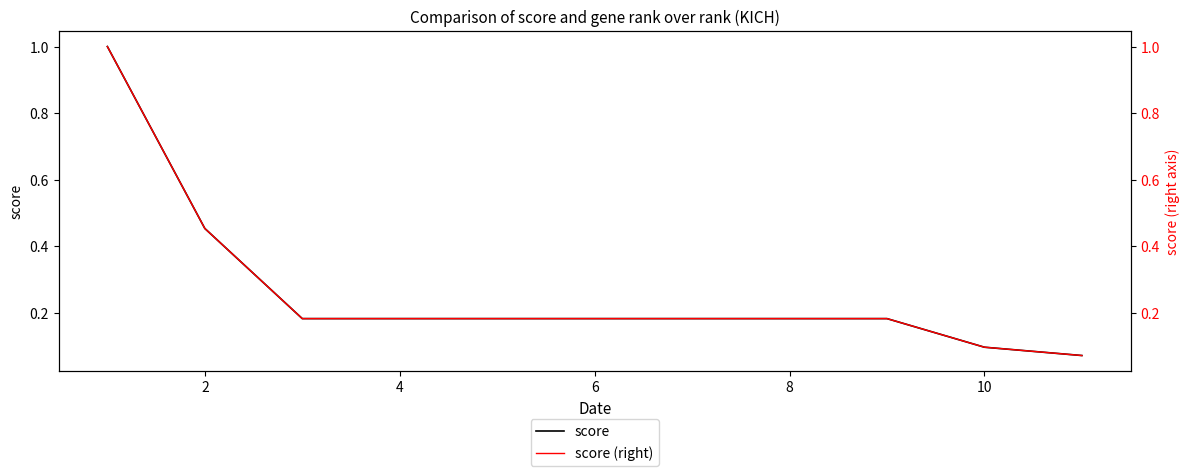

At how many categories does at least one series exceed 0?

11